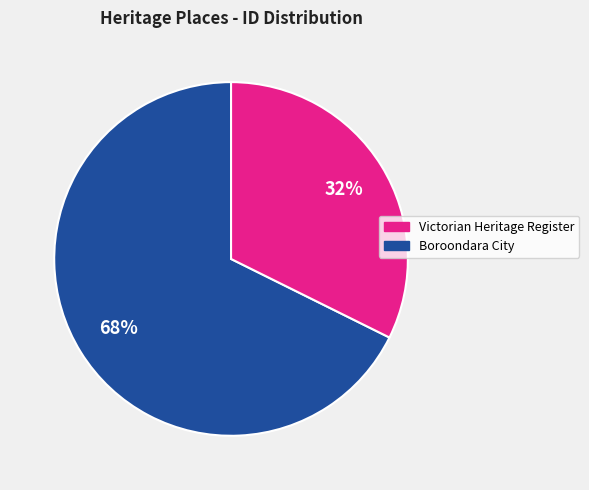

Is there a majority slice in this chart?

Yes